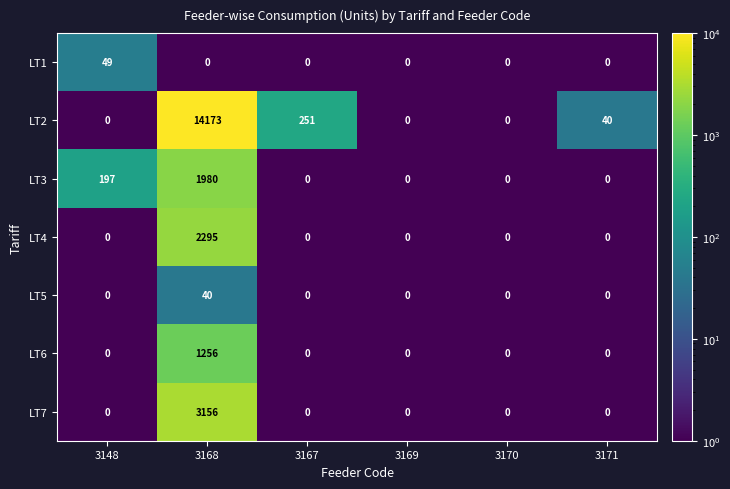

At which category is the sum across all series the highest?

3168